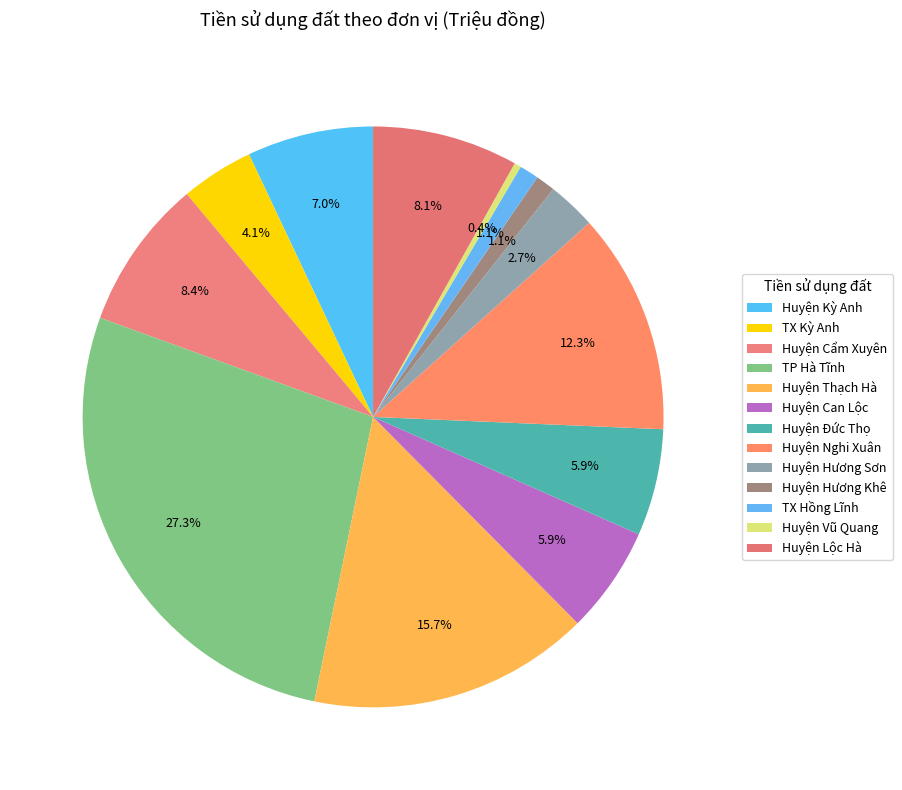

To the nearest percent, what is the combined percentage of Huyện Nghi Xuân and Huyện Hương Sơn?

15%